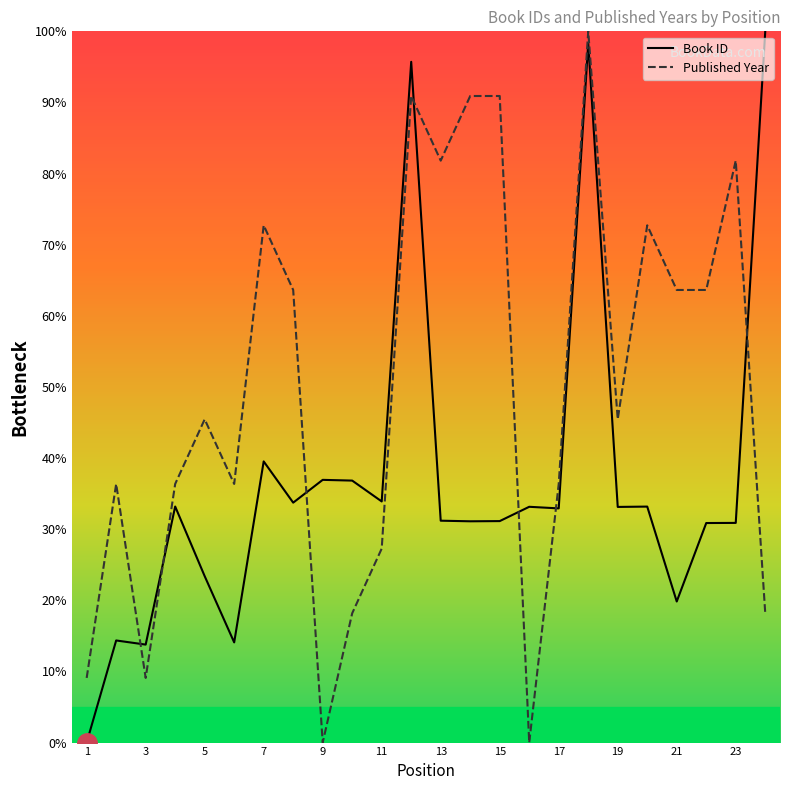

How many values in Book ID are above zero?

23